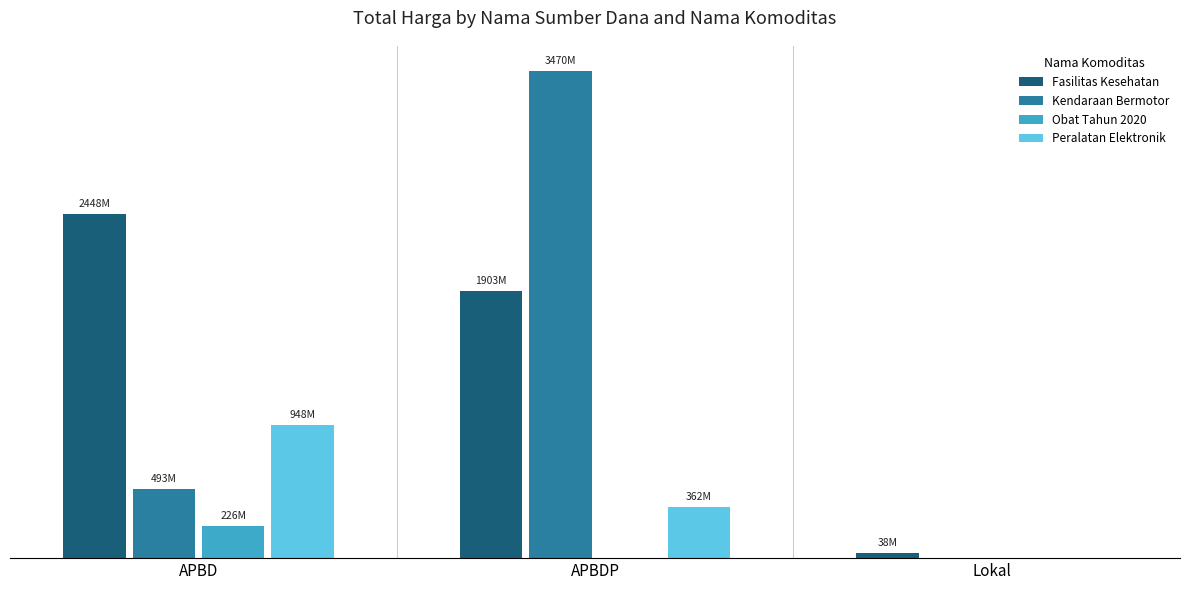

Reading left to right, list all the values displayed in this chart.

Fasilitas Kesehatan: APBD=2448897045	APBDP=1903867900	Lokal=38075000
Kendaraan Bermotor: APBD=493000000	APBDP=3470002000	Lokal=0
Obat Tahun 2020: APBD=226505410	APBDP=0	Lokal=0
Peralatan Elektronik: APBD=948767000	APBDP=362453800	Lokal=0